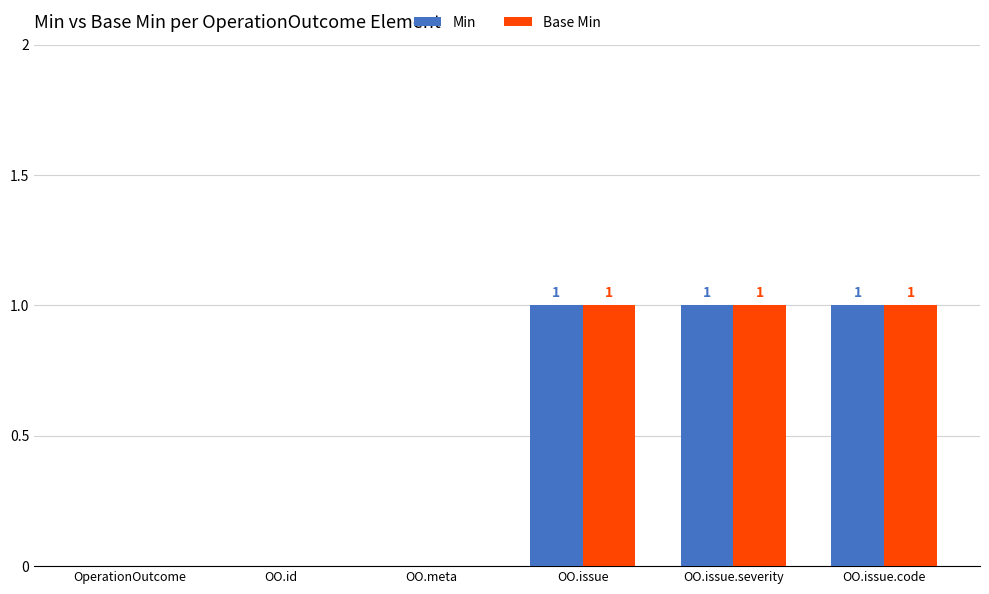

What are all the series names shown in the legend?

Min, Base Min